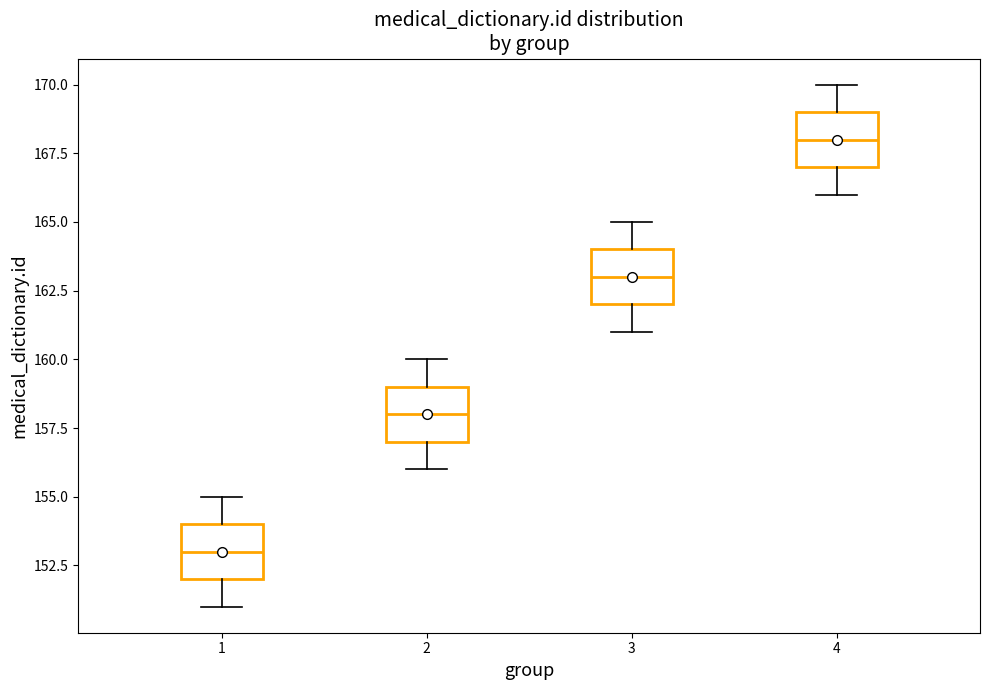

Reading left to right, read every box against the y-axis: the position of its median line, the range the box covers, and the ends of its whiskers. The values are not printed on the chart, so give them approximately, as read against the axis.

1: median 153, box 152 to 154, whiskers 151 to 155
2: median 158, box 157 to 159, whiskers 156 to 160
3: median 163, box 162 to 164, whiskers 161 to 165
4: median 168, box 167 to 169, whiskers 166 to 170